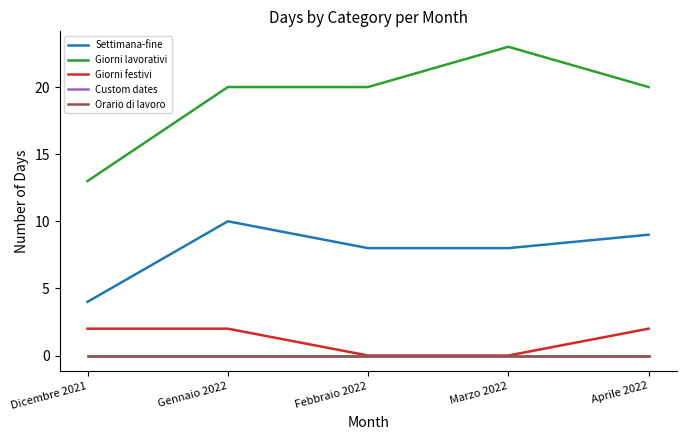

What is the difference between the maximum and minimum values in the Giorni festivi series?

2